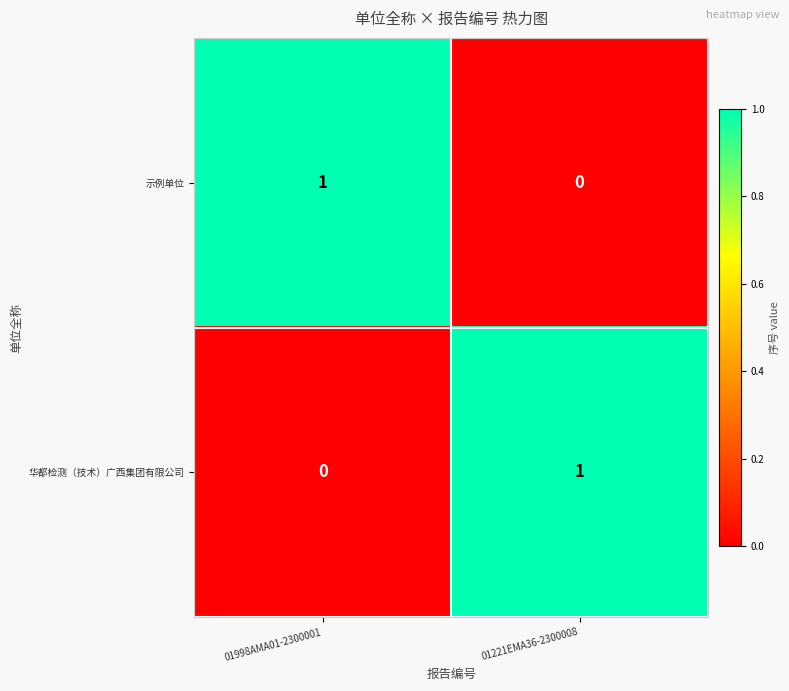

The 华都检测（技术）广西集团有限公司 series shows 1 at 01221EMA36-2300008. True or false?

True